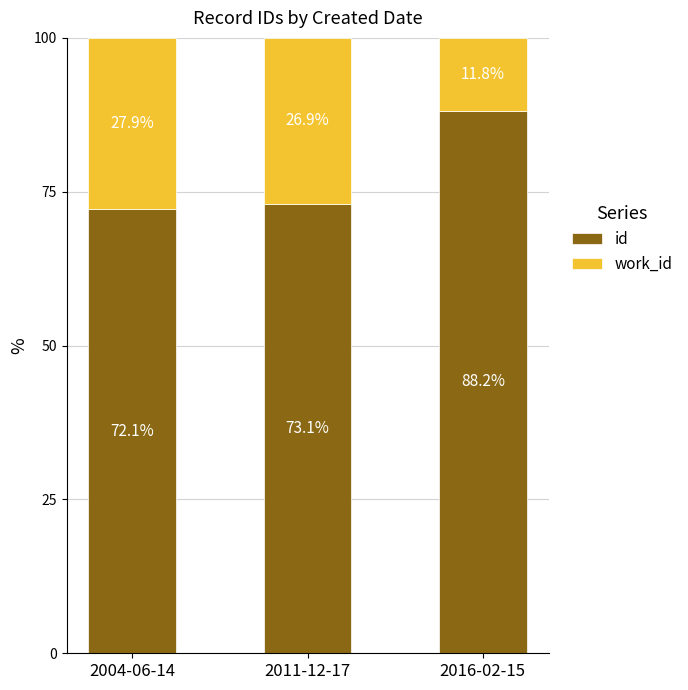

What is the total value across all series at 2004-06-14?

100.0